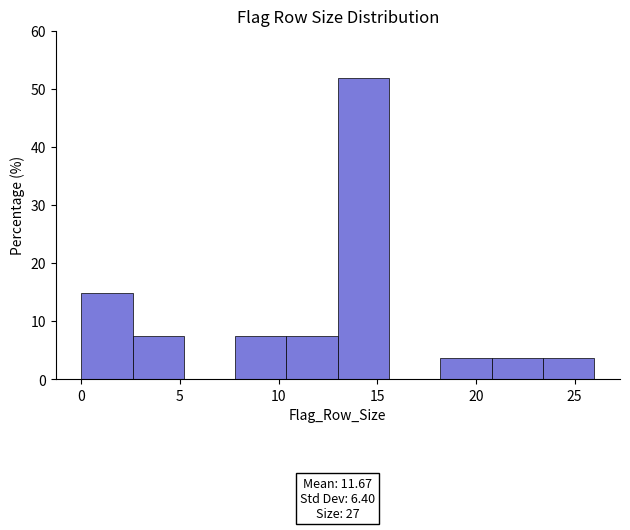

Over which range of the x-axis is the bar tallest?

13.0 to 15.6